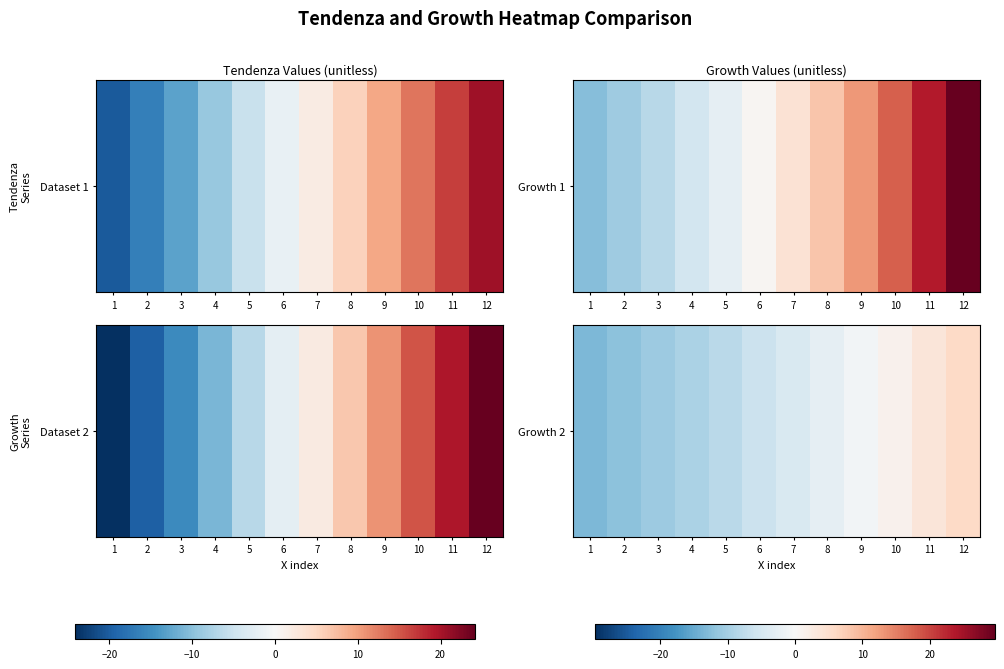

What is the greatest value displayed?

6.0